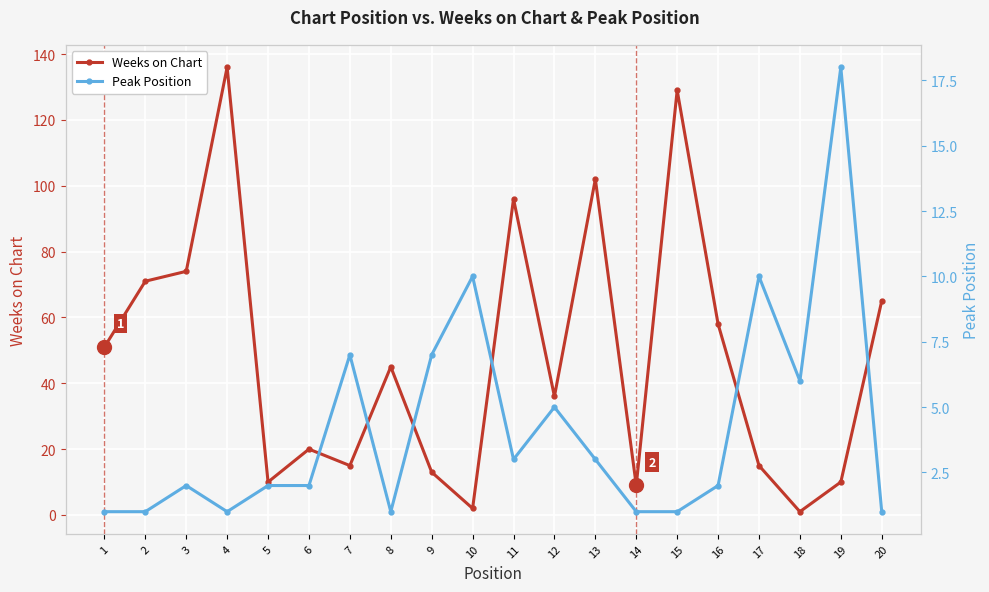

Which series ends up on top after the final intersection of Weeks on Chart and Peak Position?

Weeks on Chart